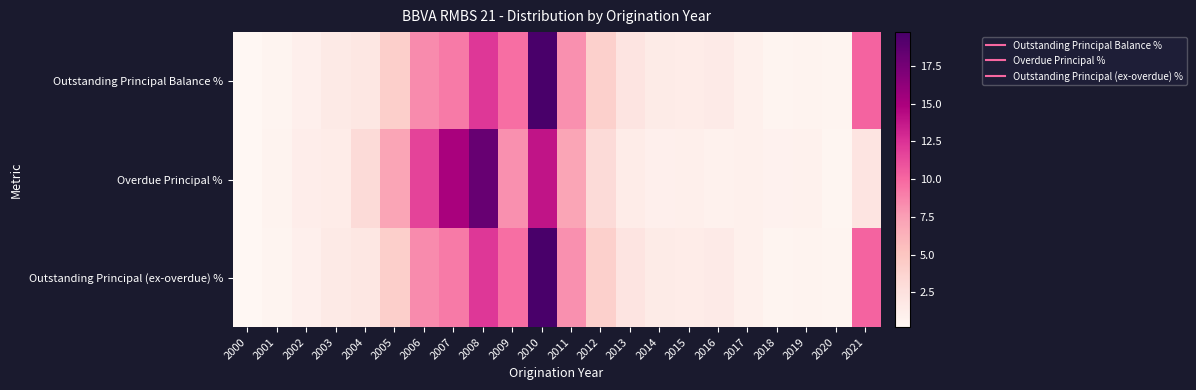

At how many categories does at least one series exceed 11?

4